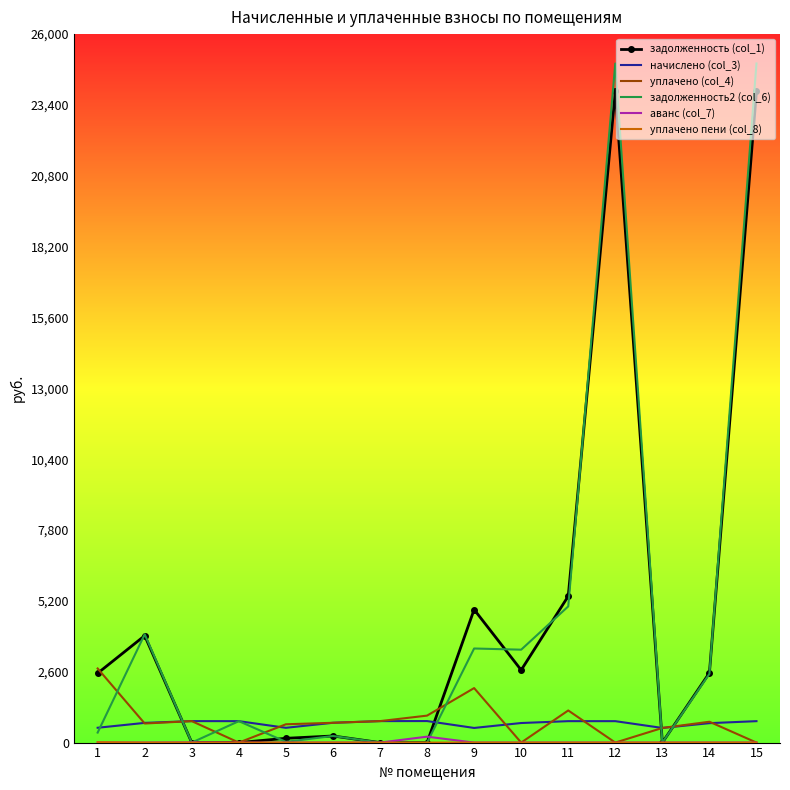

Which series has the largest range (max minus min)?

задолженность2 (col_6)